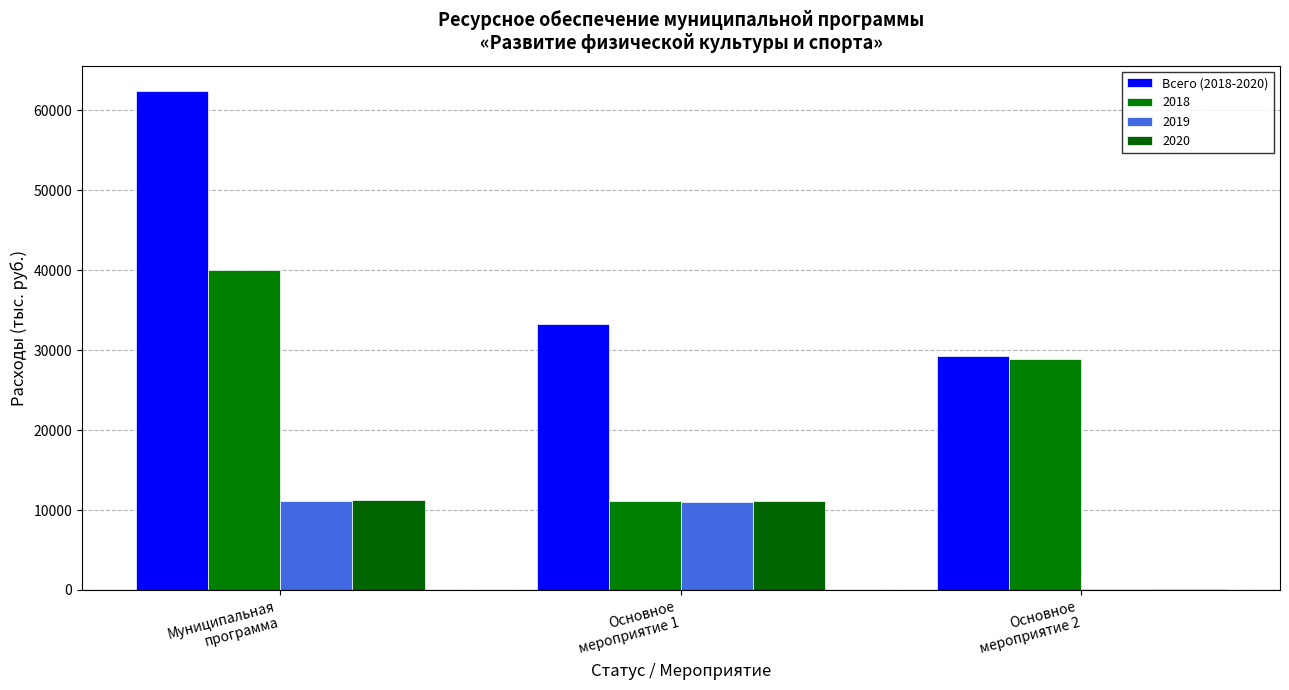

At which category does the chart reach its minimum across all series?

Основное
мероприятие 2